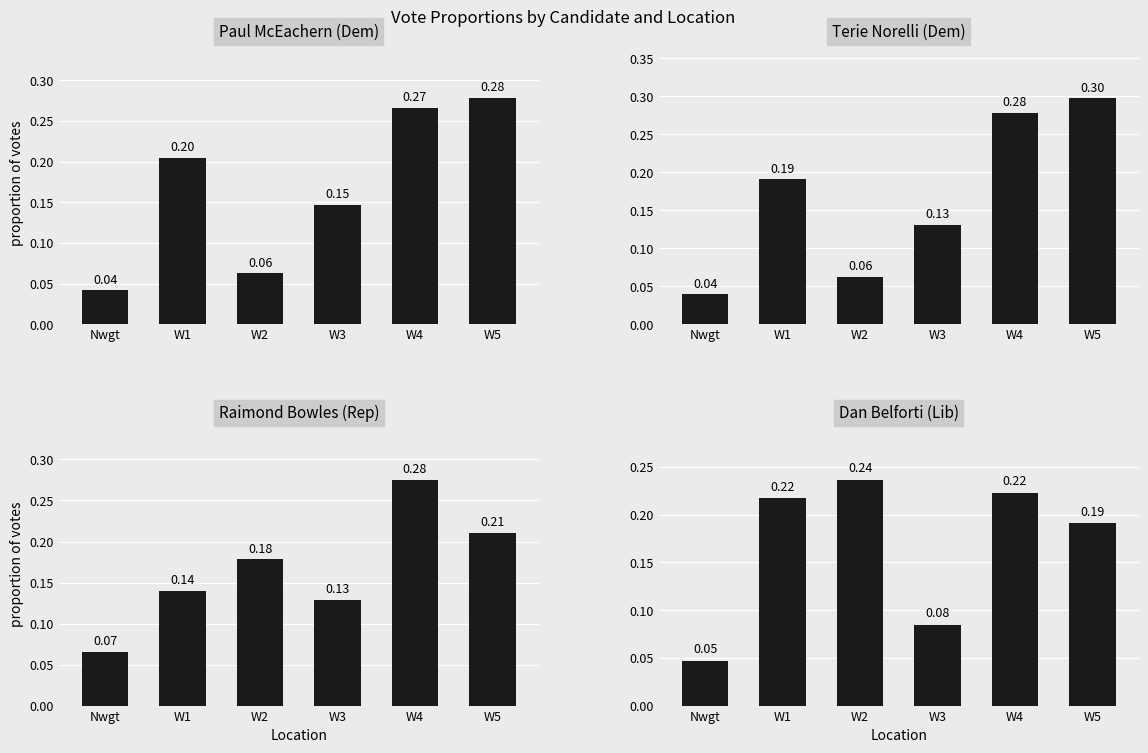

Is the value of Dan Belforti (Lib) at W1 greater than the value of Terie Norelli (Dem) at W1?

Yes